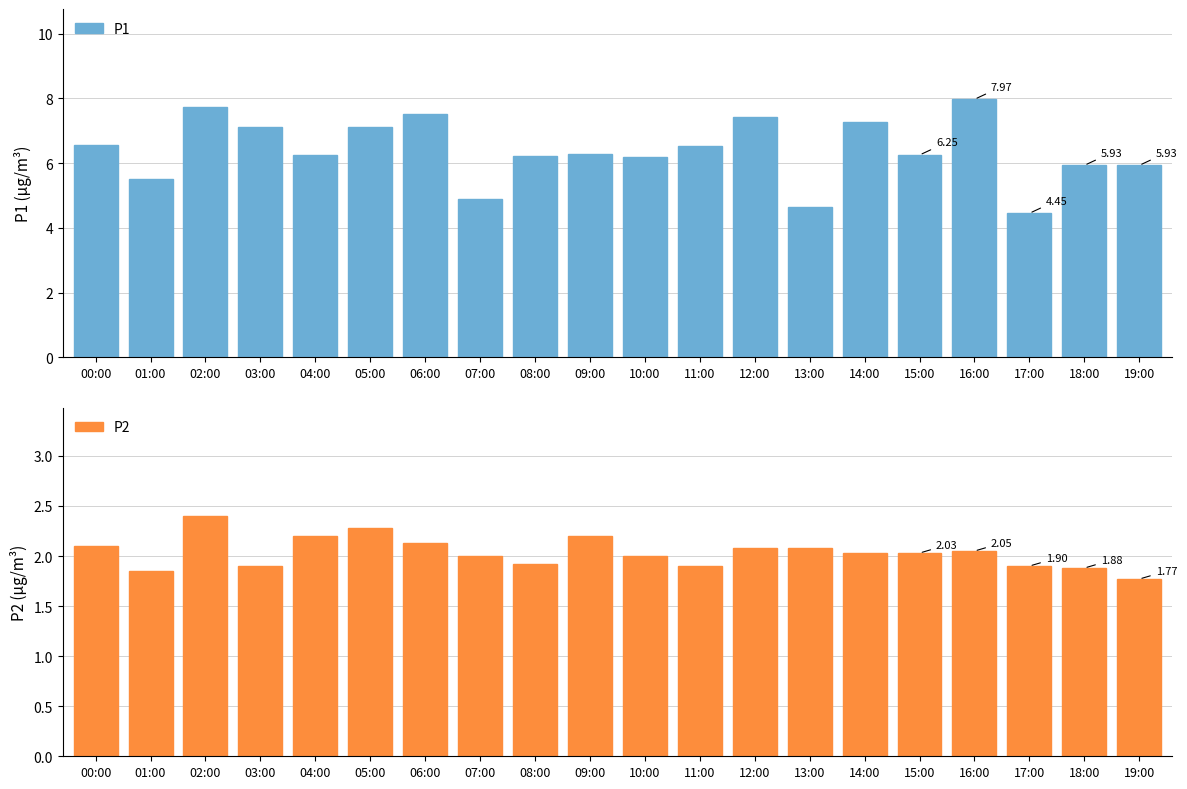

True or false: P1 has a value of 4.7 at 13:00.

True